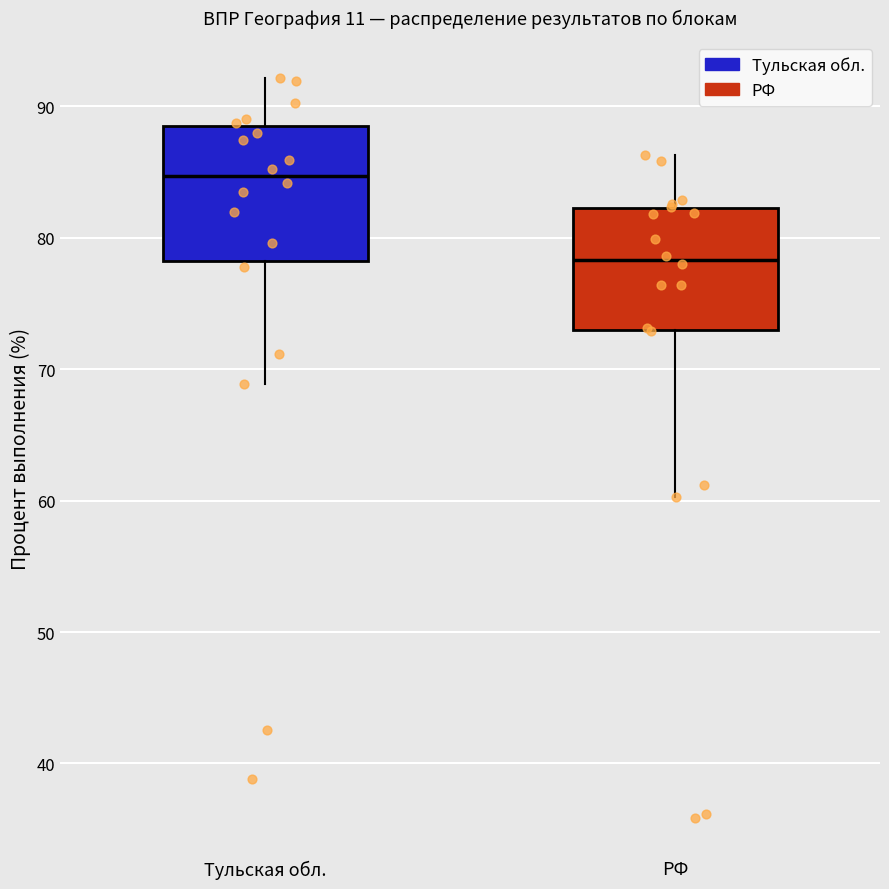

Reading left to right, read every box against the y-axis: the position of its median line, the range the box covers, and the ends of its whiskers. The values are not printed on the chart, so give them approximately, as read against the axis.

Тульская обл.: median 85, box 78 to 89, whiskers 69 to 92
РФ: median 78, box 73 to 82, whiskers 60 to 86